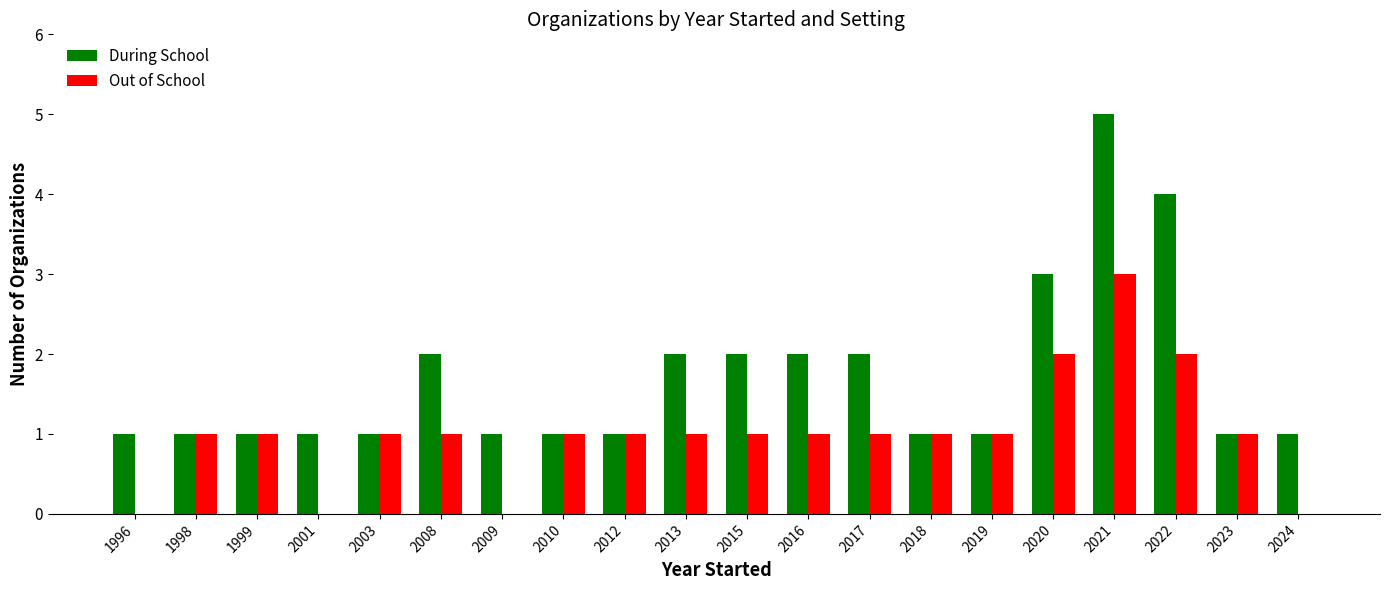

The value of Out of School at 2016 is 0. True or false?

False